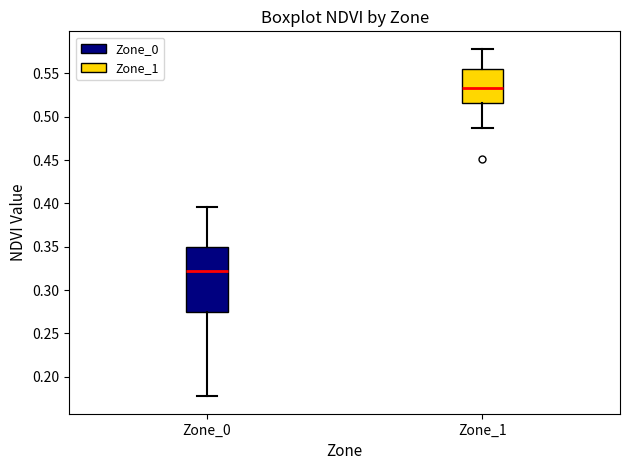

Which box's median line is the highest?

Zone_1